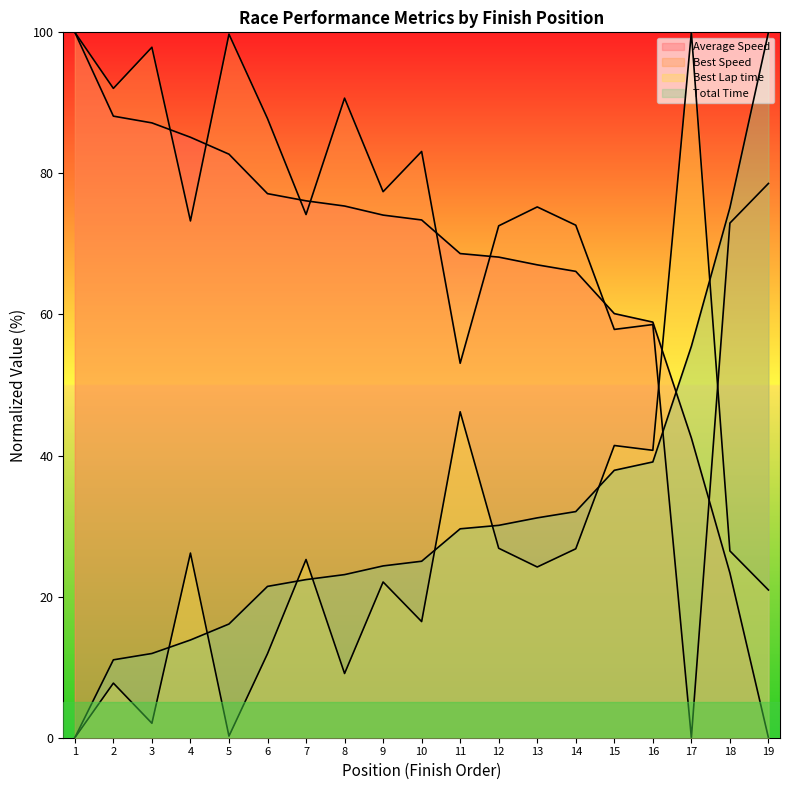

True or false: Best Lap time has a value of 149.8 at 17.

False